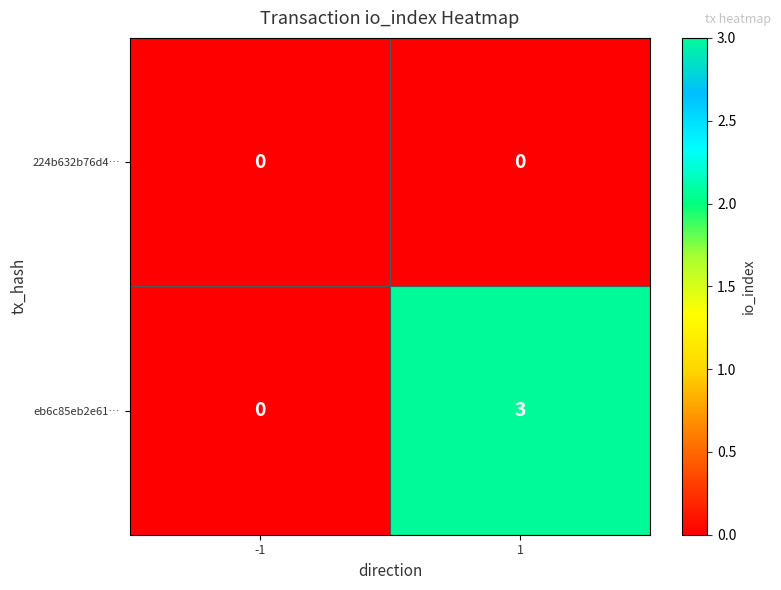

Reading left to right, list all the values displayed in this chart.

224b632b76d4…: -1=0	1=0
eb6c85eb2e61…: -1=0	1=3